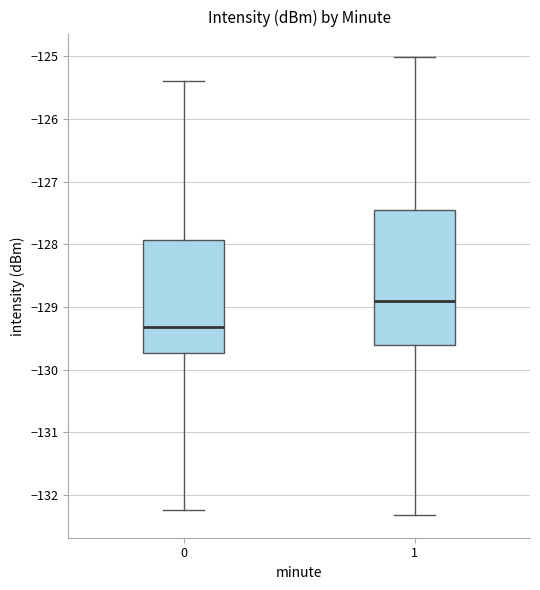

Reading left to right, read every box against the y-axis: the position of its median line, the range the box covers, and the ends of its whiskers. The values are not printed on the chart, so give them approximately, as read against the axis.

0: median -129.3, box -129.7 to -127.9, whiskers -132.2 to -125.4
1: median -128.9, box -129.6 to -127.5, whiskers -132.3 to -125.0